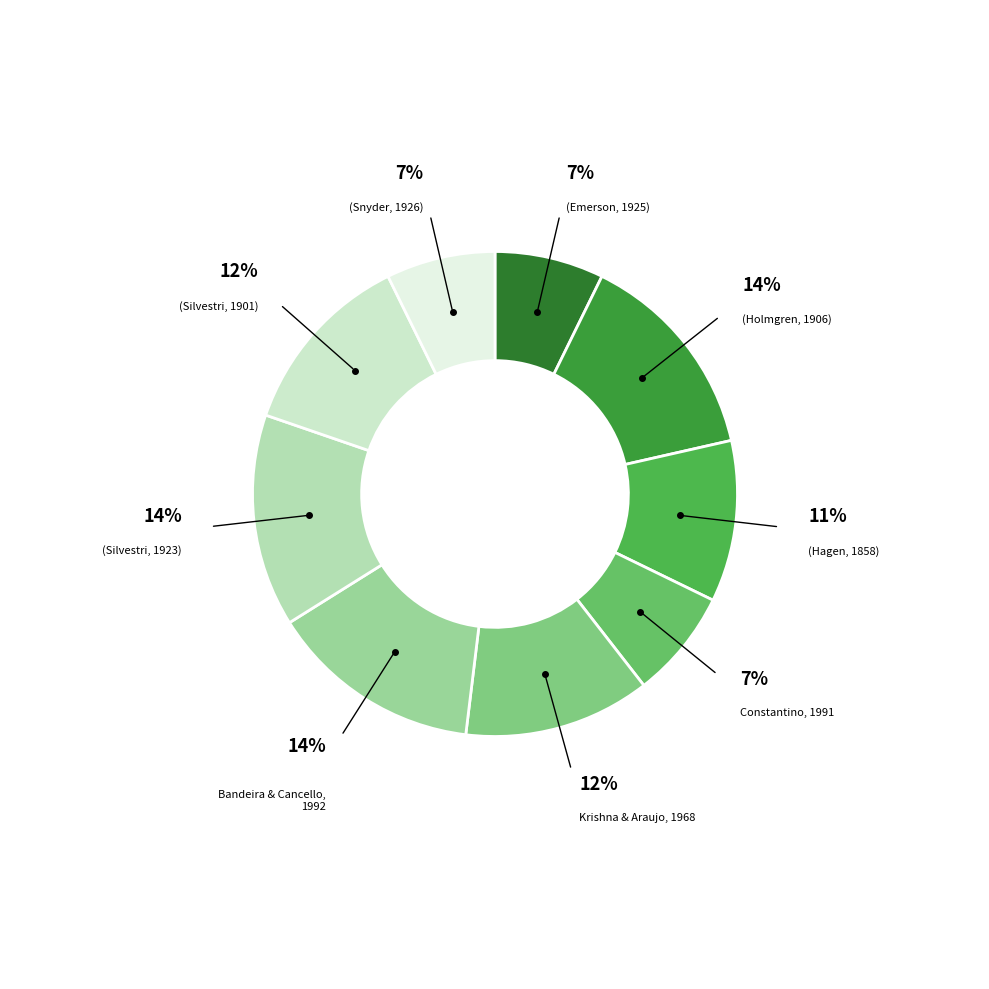

How many slices are in this pie chart?

9